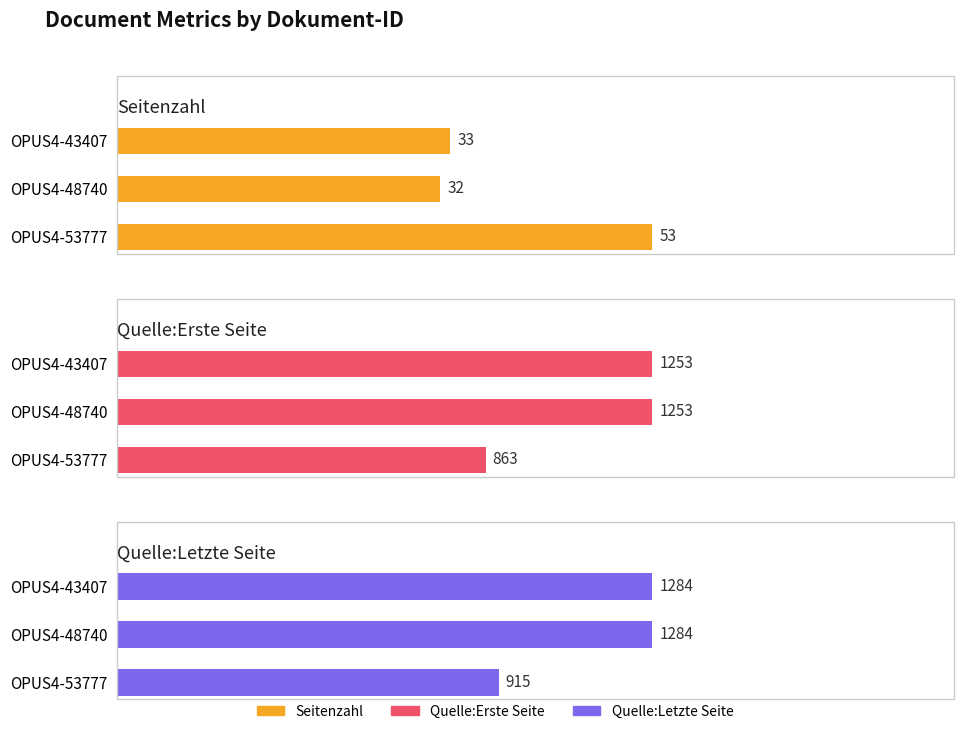

Reading left to right, what are all the values shown in this chart?

Seitenzahl: 53	32	33
Quelle:Erste Seite: 863	1253	1253
Quelle:Letzte Seite: 915	1284	1284